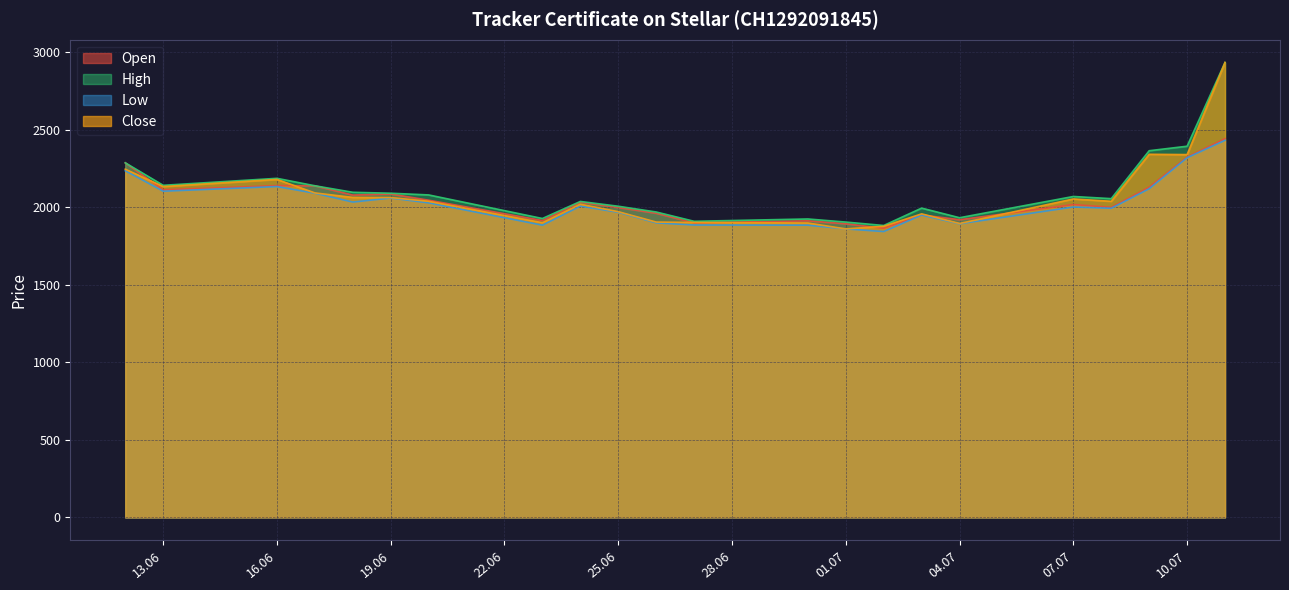

True or false: Low and High cross at least once.

False